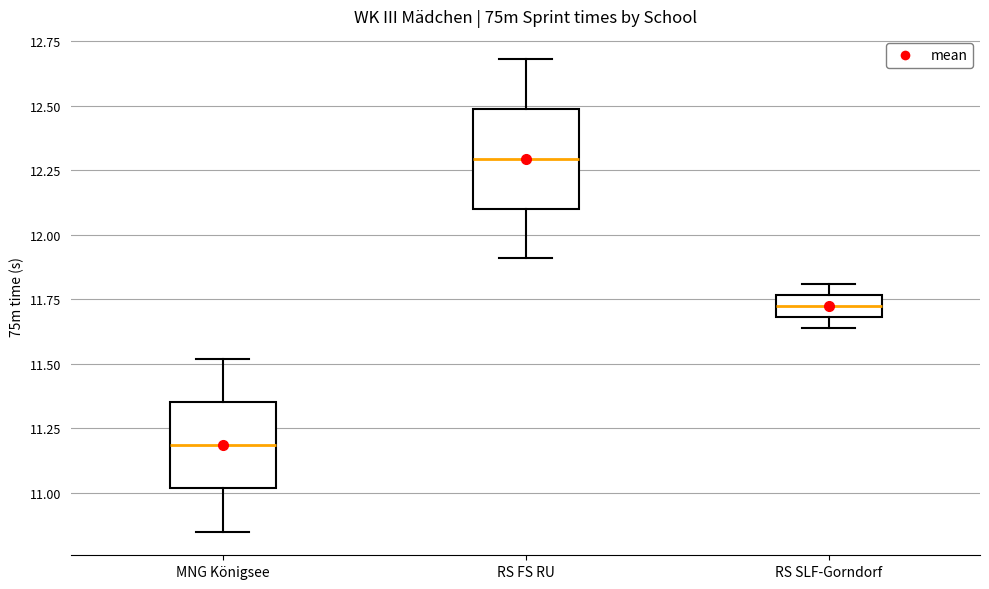

Comparing the boxes themselves (not the whiskers), which one is the tallest?

RS FS RU